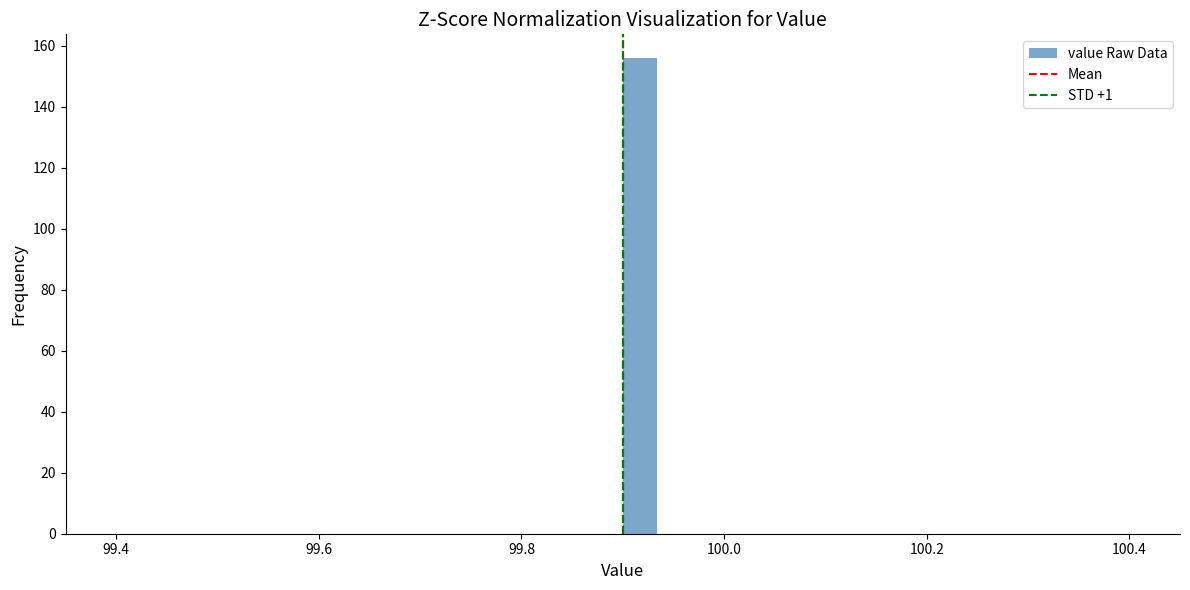

Around what value on the x-axis is the tallest bar? Give the approximate position of its centre, as read against the axis.

99.92